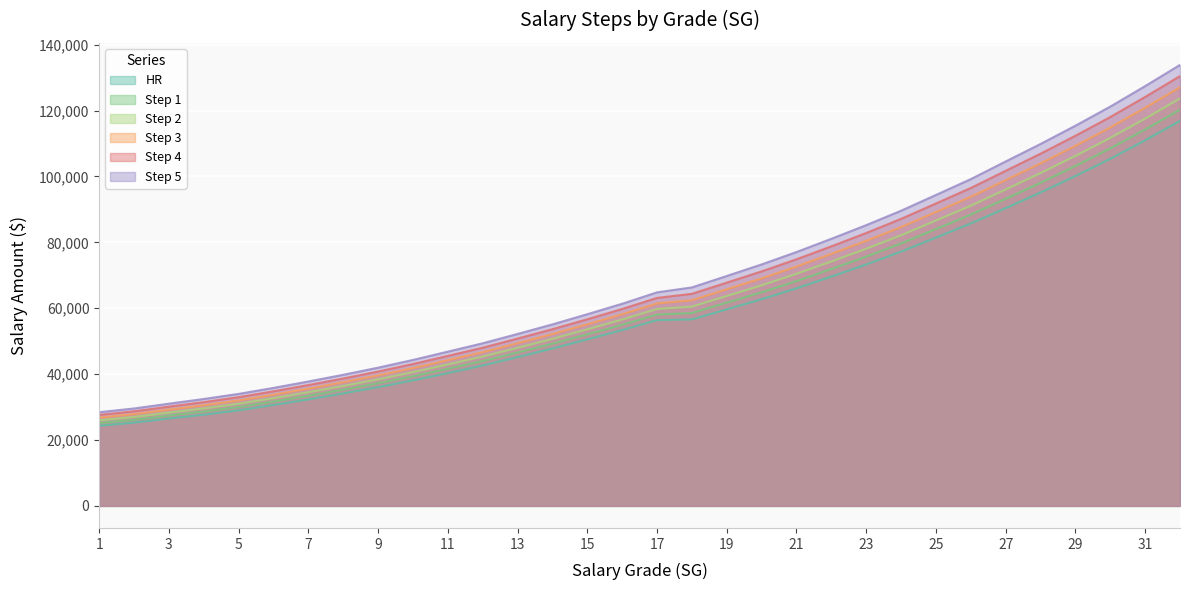

True or false: Step 2 has a value of 45321 at 12.

True